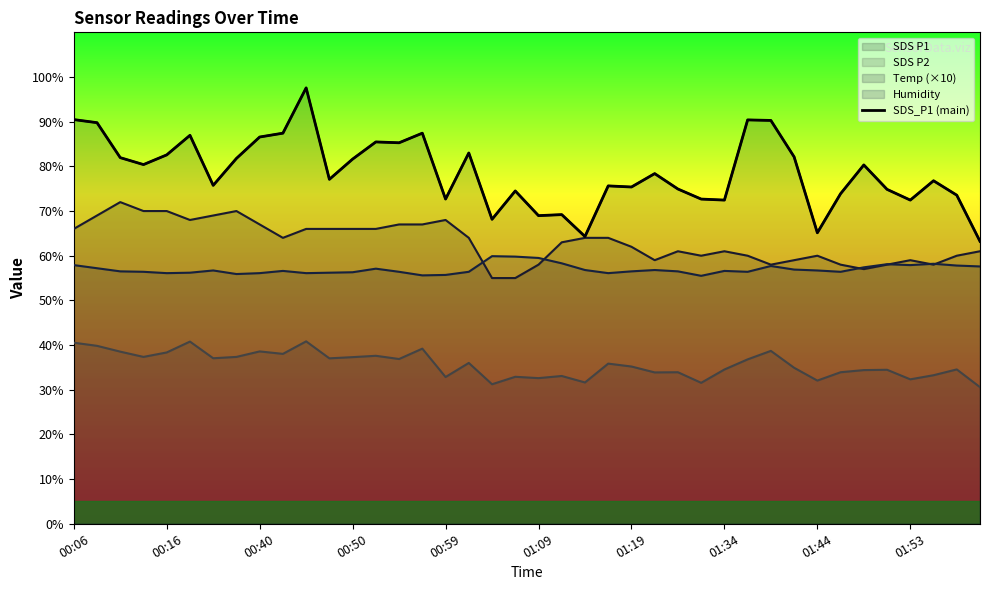

What position from the left is 00:50?

4